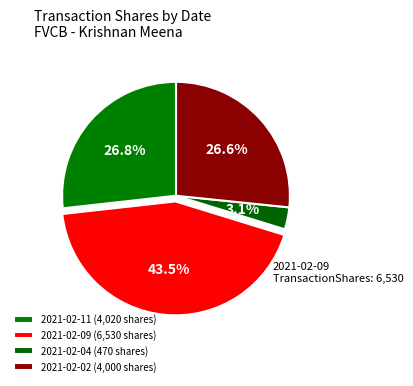

To the nearest percent, what is the difference between the largest and smallest slice percentages?

40%